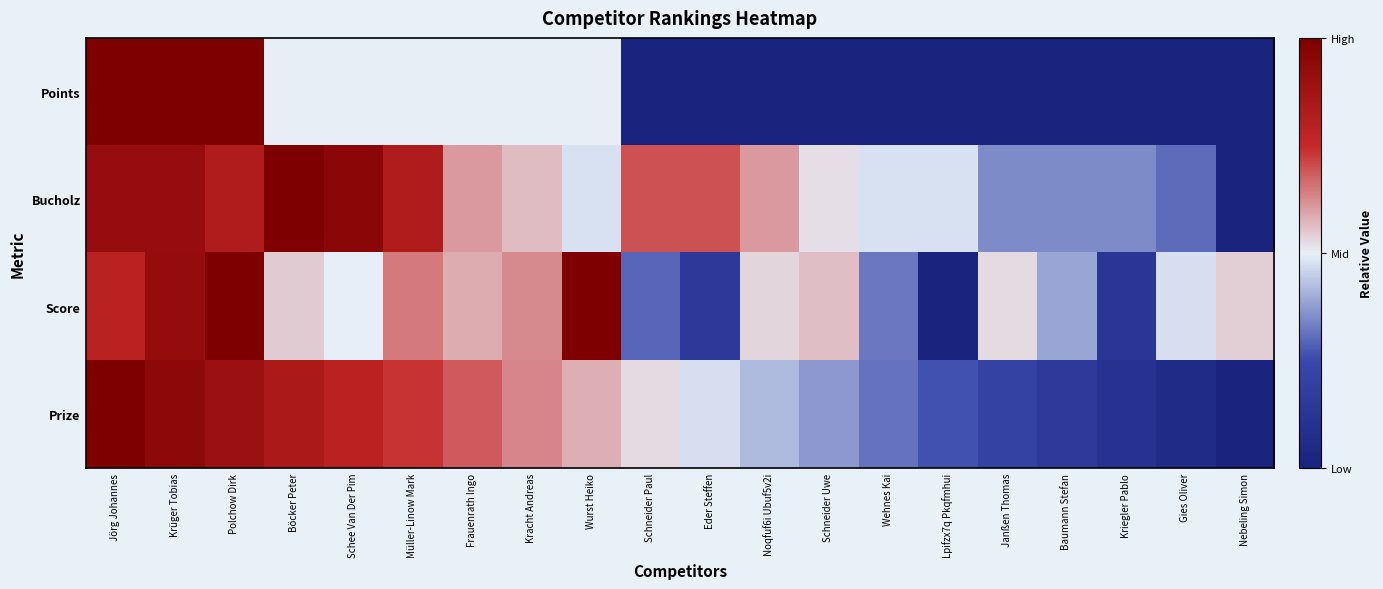

Rank the series at Kracht Andreas from highest to lowest value.

Prize, Score, Bucholz, Points